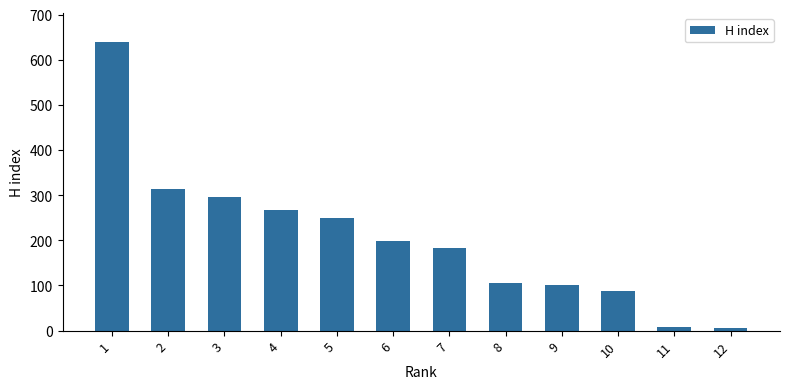

What is the value of the 5th bar from the left?

250